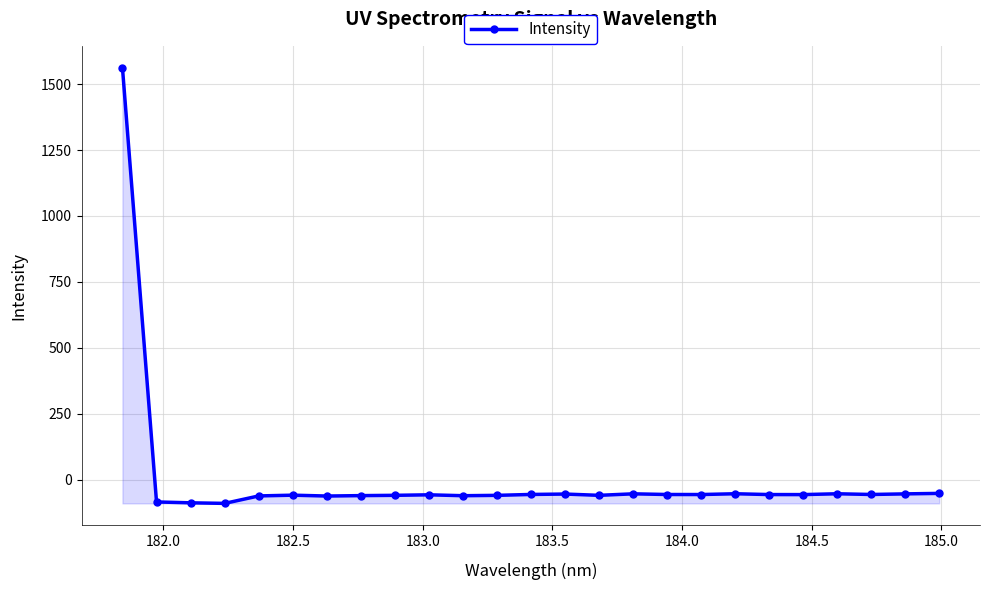

What is the maximum value shown in the chart?

1562.7